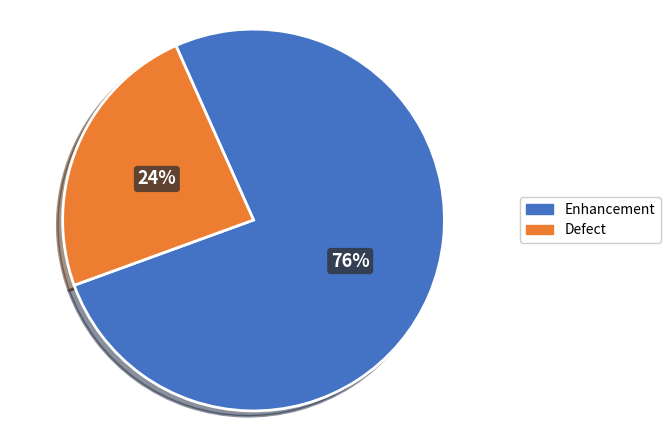

Is there any slice that represents more than half of the pie?

Yes